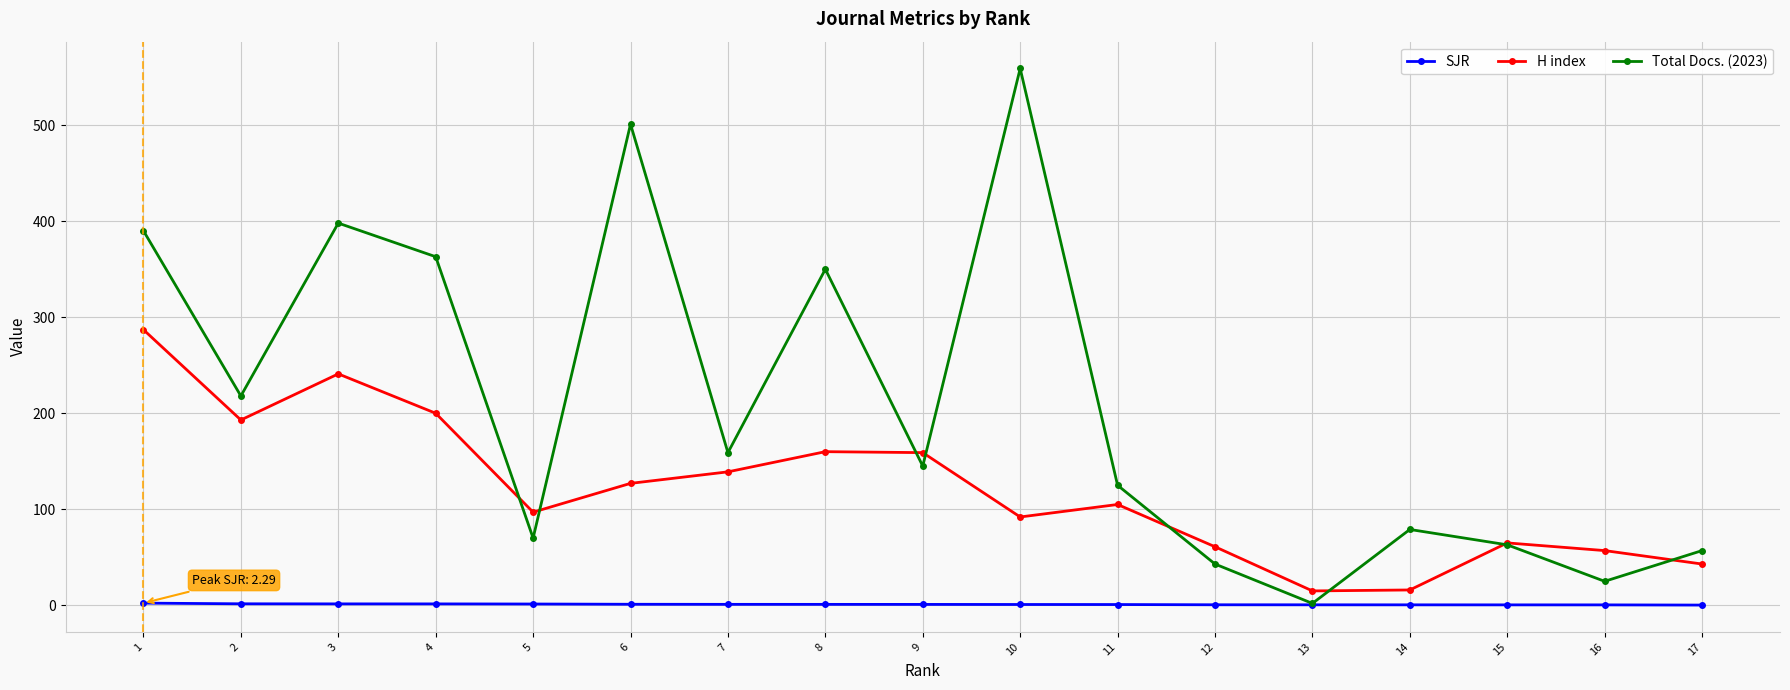

What is the total value across all series at 16?

82.5